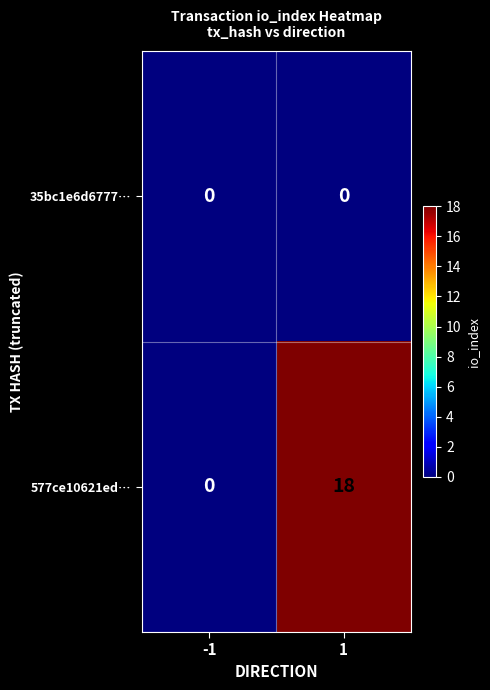

Which series has the largest range (max minus min)?

577ce10621ed…